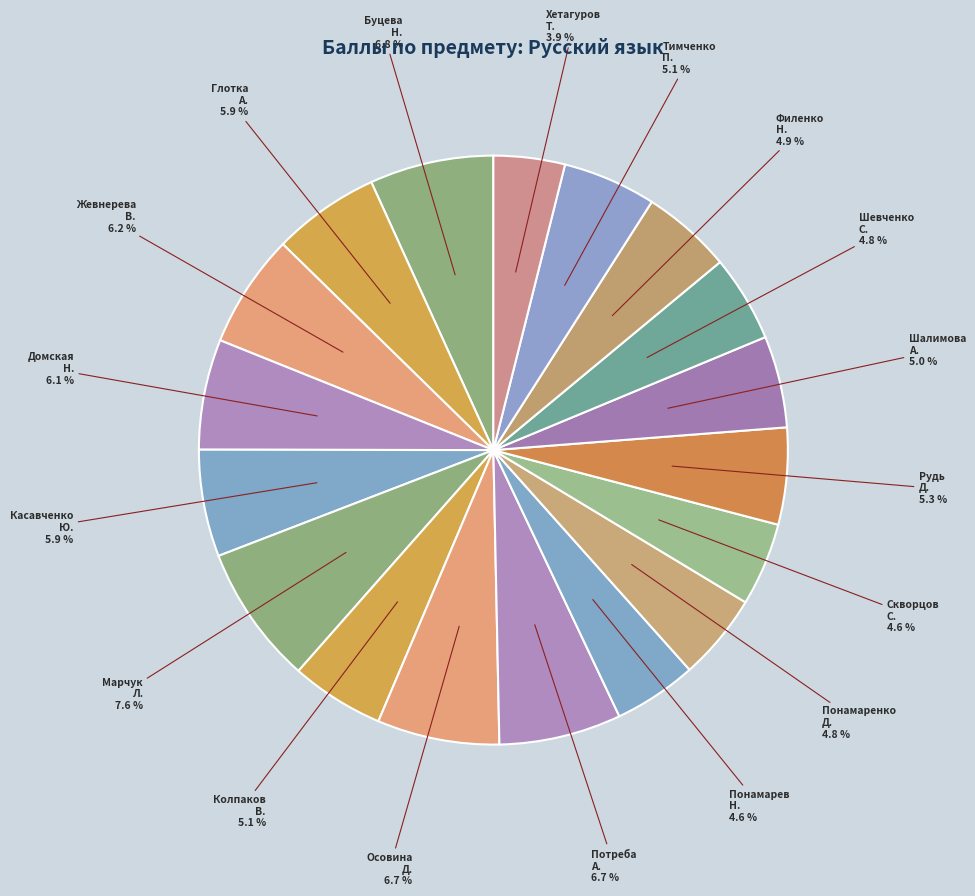

How many slices are in this pie chart?

18